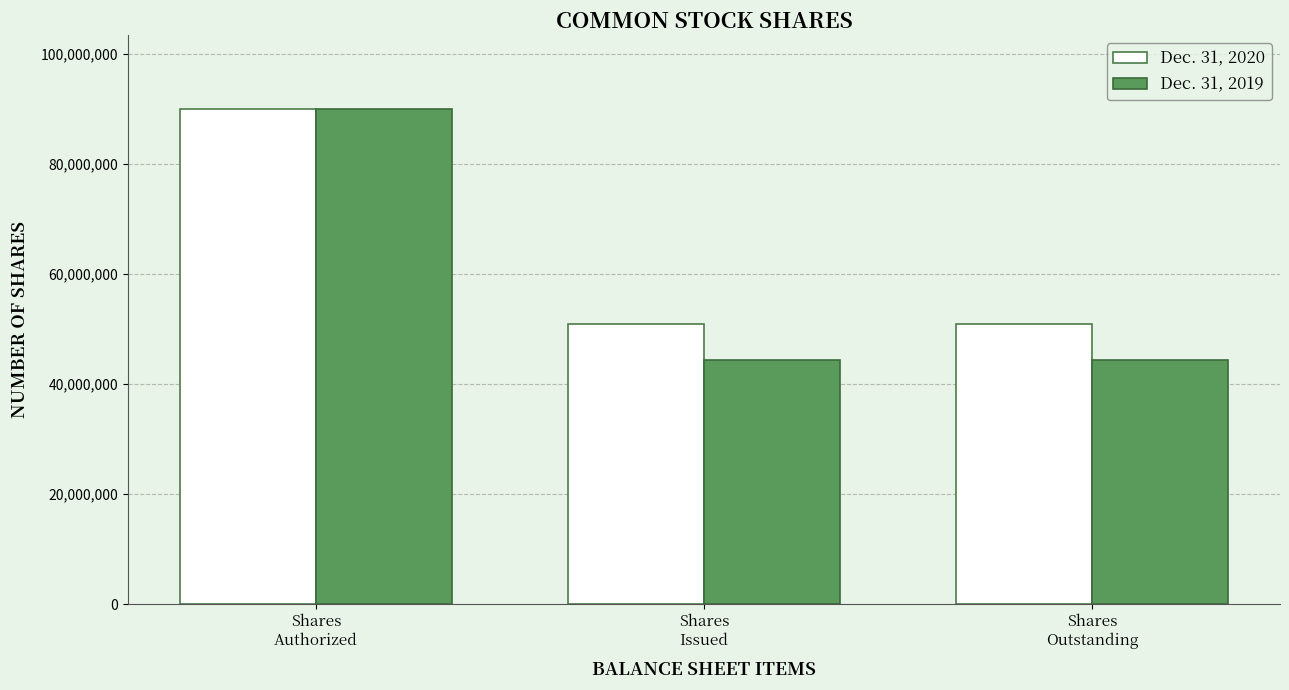

Rank the series by their average value, from highest to lowest.

Dec. 31, 2020, Dec. 31, 2019